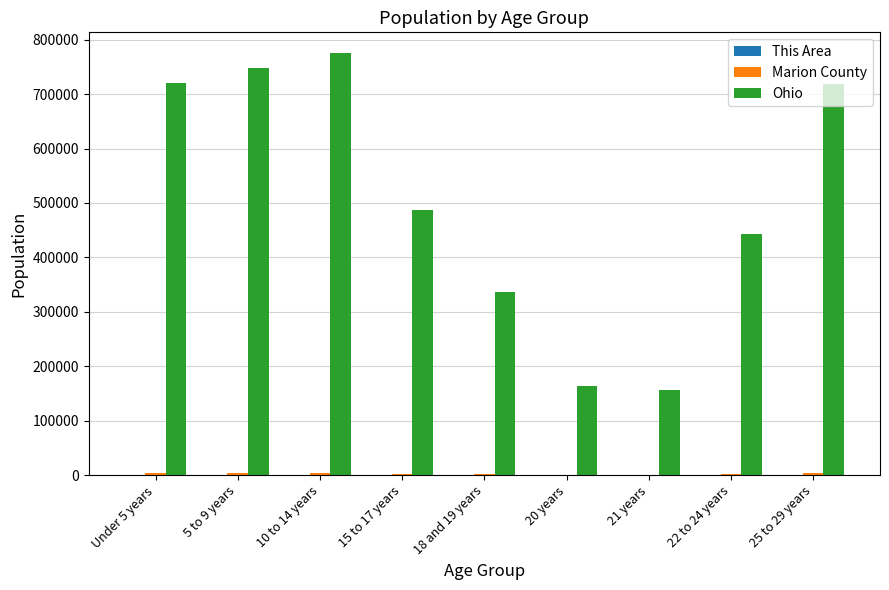

Where is Ohio nearest to the value 465872?

15 to 17 years